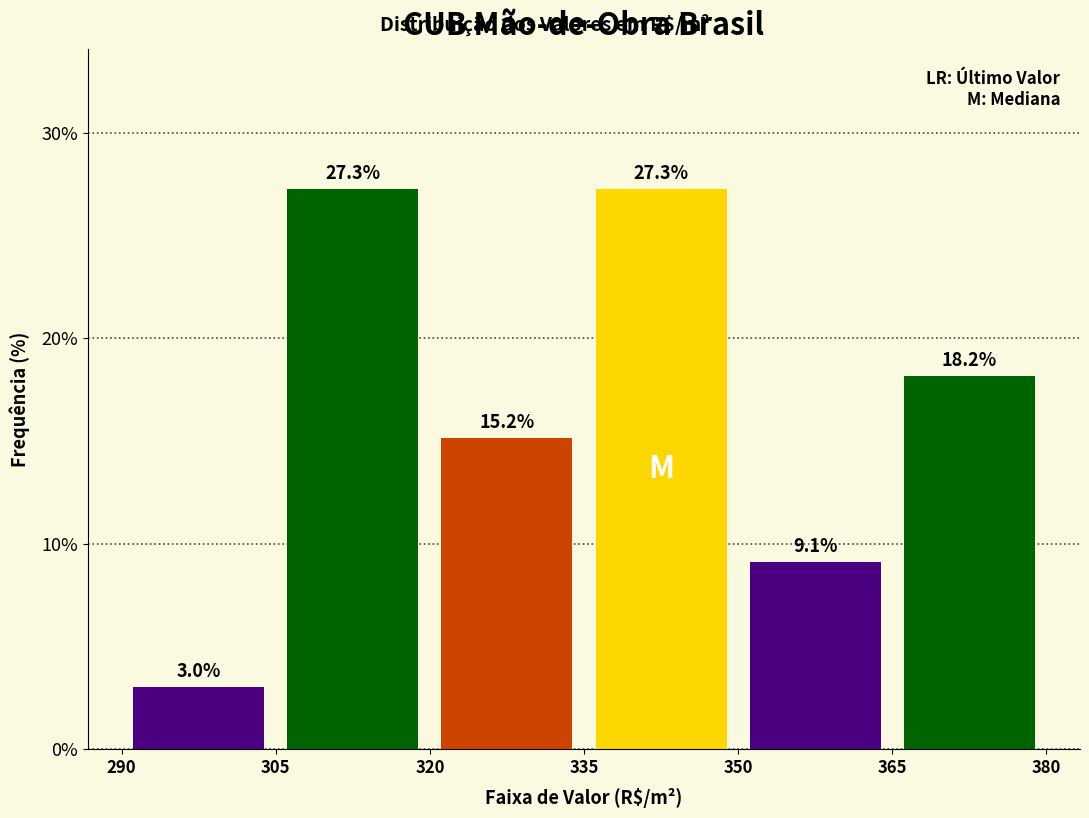

Reading left to right, list every bar in this chart as the range it spans on the x-axis followed by its height.

290 to 305: 3.0
305 to 320: 27.3
320 to 335: 15.2
335 to 350: 27.3
350 to 365: 9.1
365 to 380: 18.2